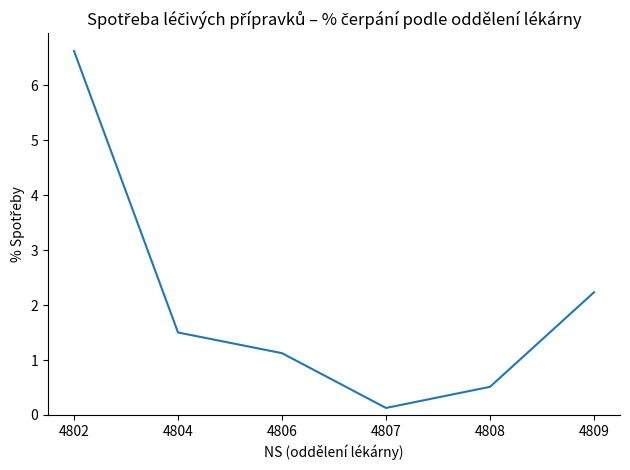

Reading left to right, what are all the values shown in this chart?

4802=6.6	4804=1.5	4806=1.1	4807=0.1	4808=0.5	4809=2.2